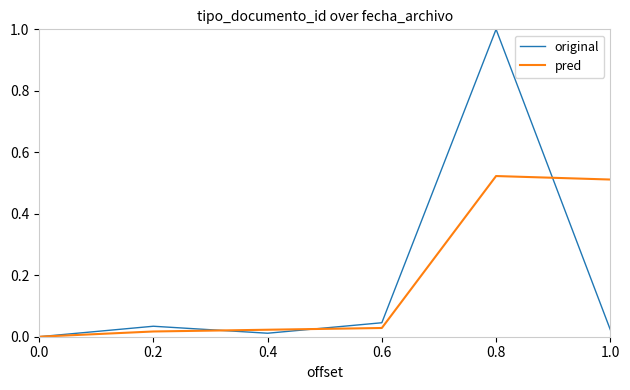

Does the chart have visible grid lines?

No